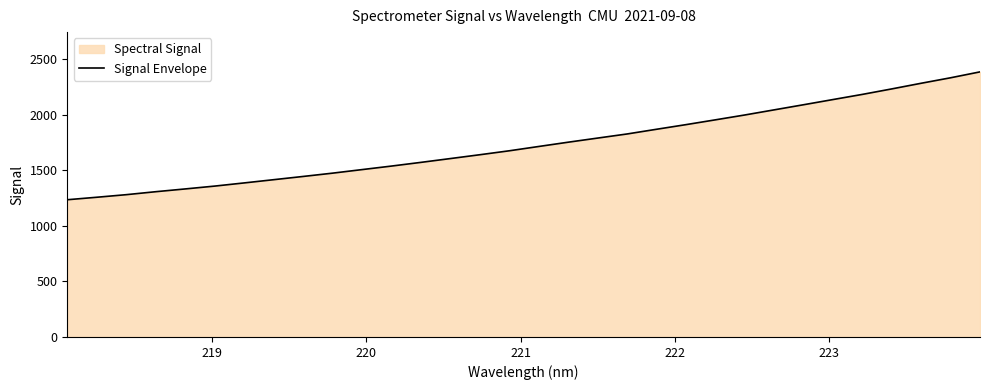

Count the number of values greater than 1716.

16